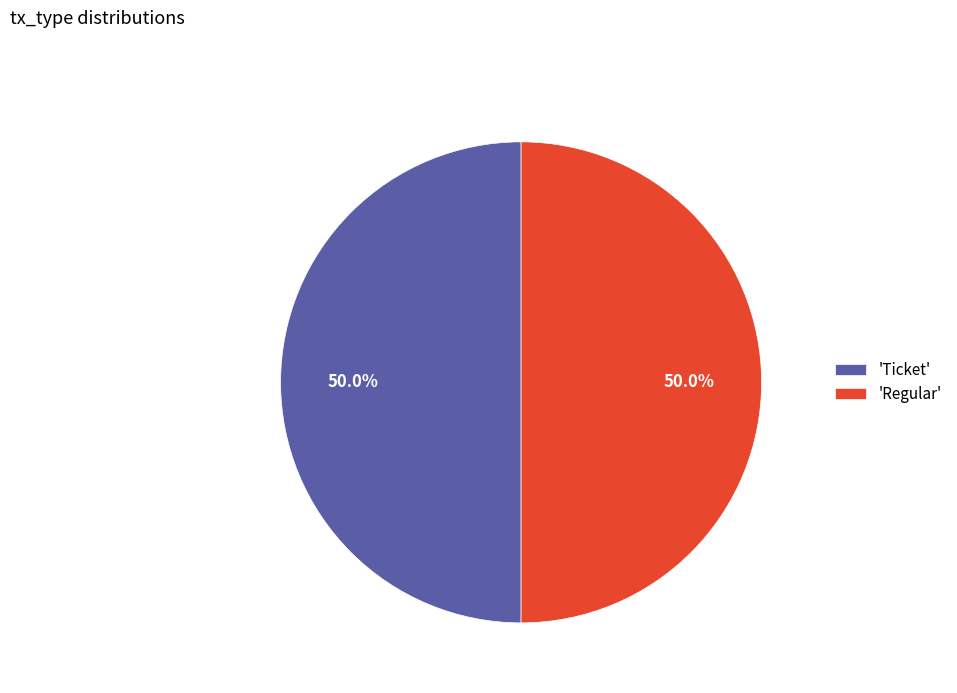

What percentage is NOT represented by 'Ticket'?

50.0%